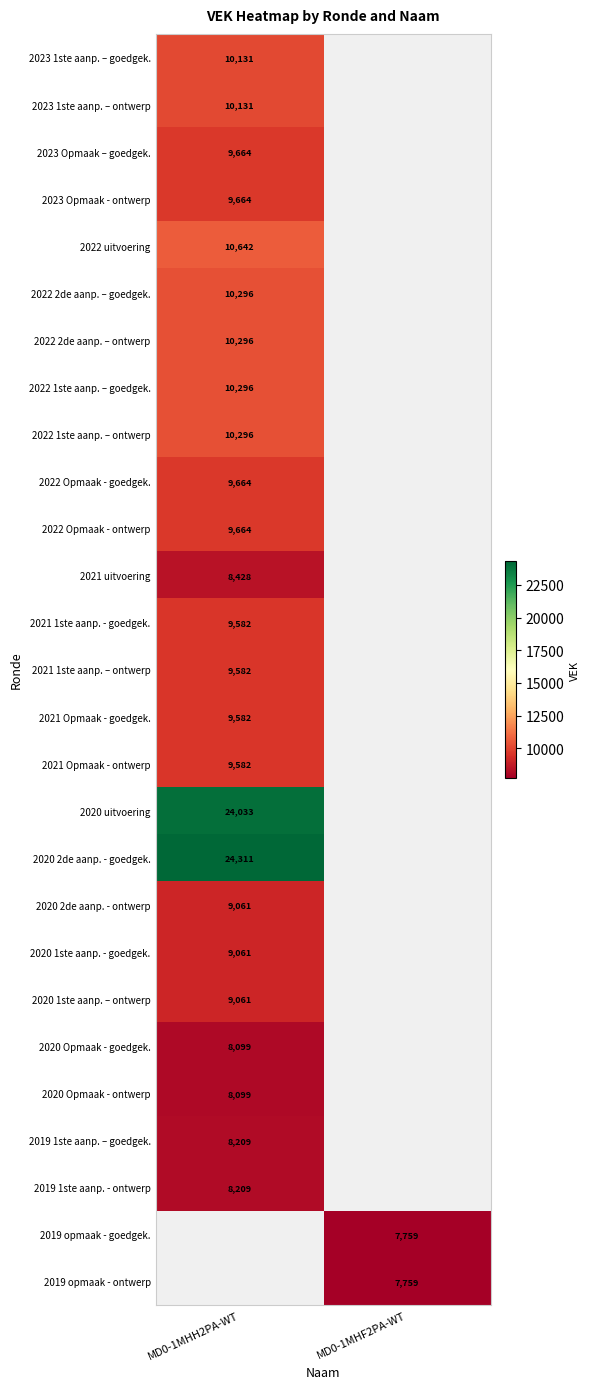

The 2021 1ste aanp. – ontwerp series shows 12646.4 at MD0-1MHH2PA-WT. True or false?

False